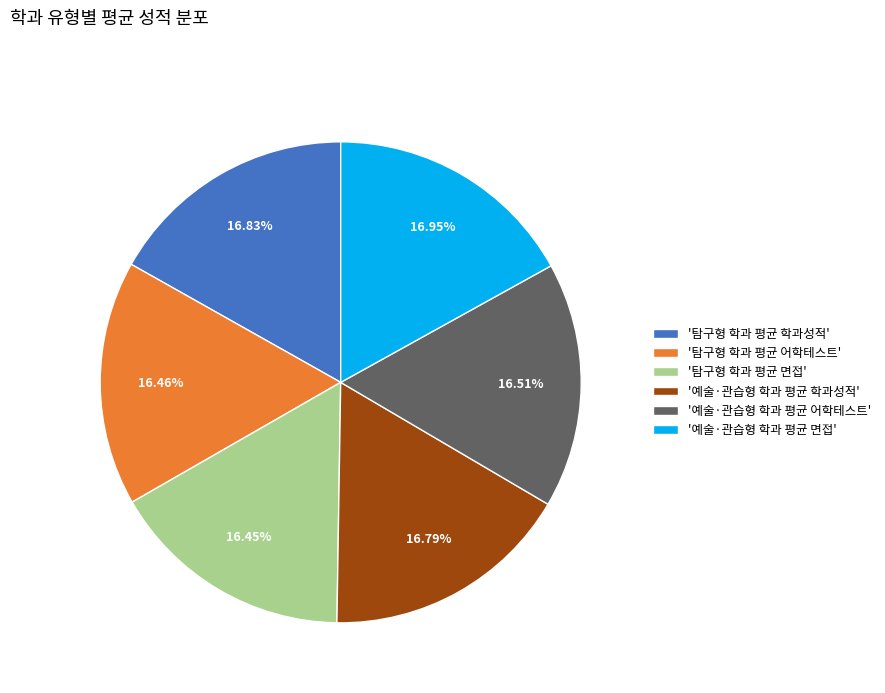

Approximately how many times larger is the value at '예술·관습형 학과 평균 학과성적' compared to '탐구형 학과 평균 학과성적'?

1.0